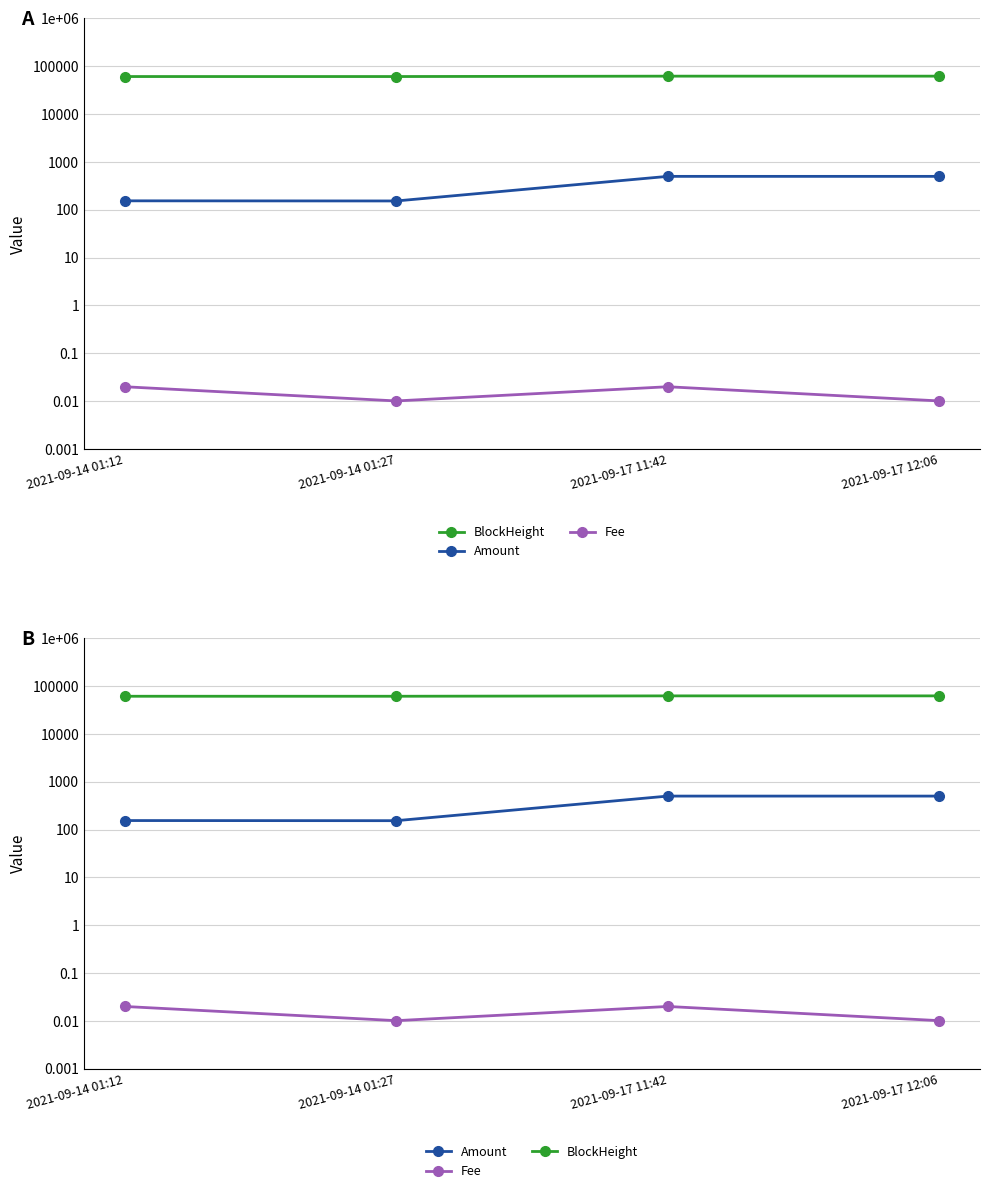

What is the value of the Amount point at the 1st from the left?

154.0